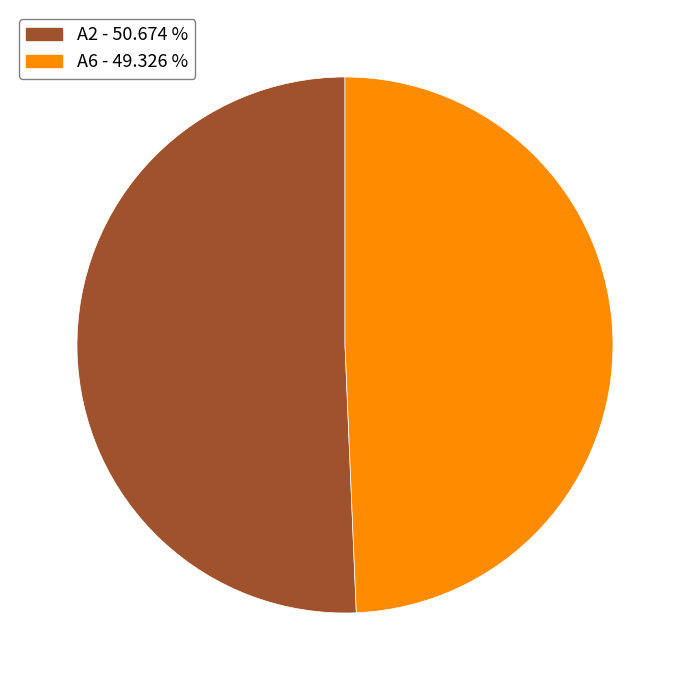

Which has a higher value, A2 - 50.674 % or A6 - 49.326 %?

A2 - 50.674 %